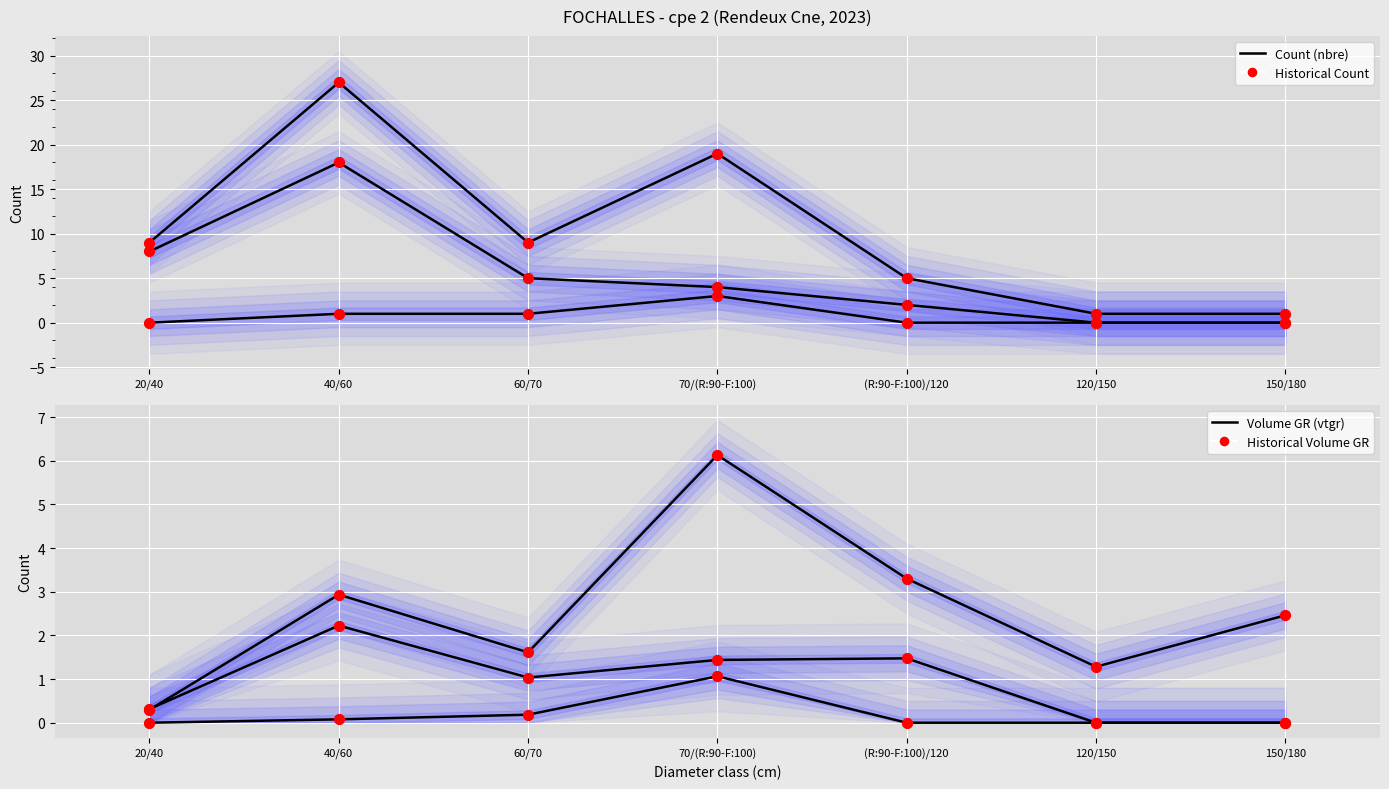

What is the total value across all series at 120/150?

2.6